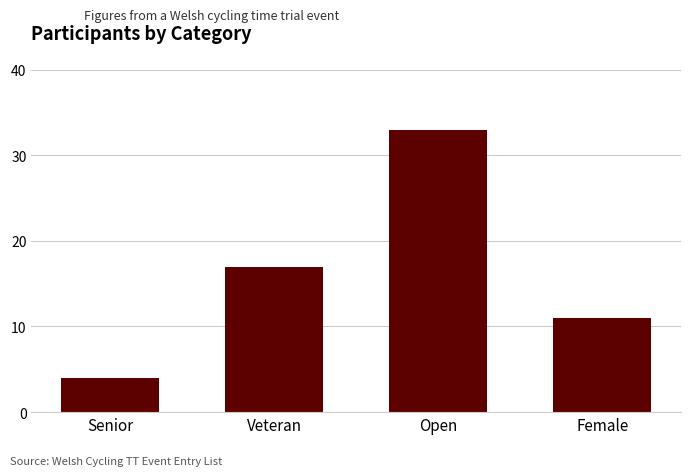

What value does the data have at Veteran?

17